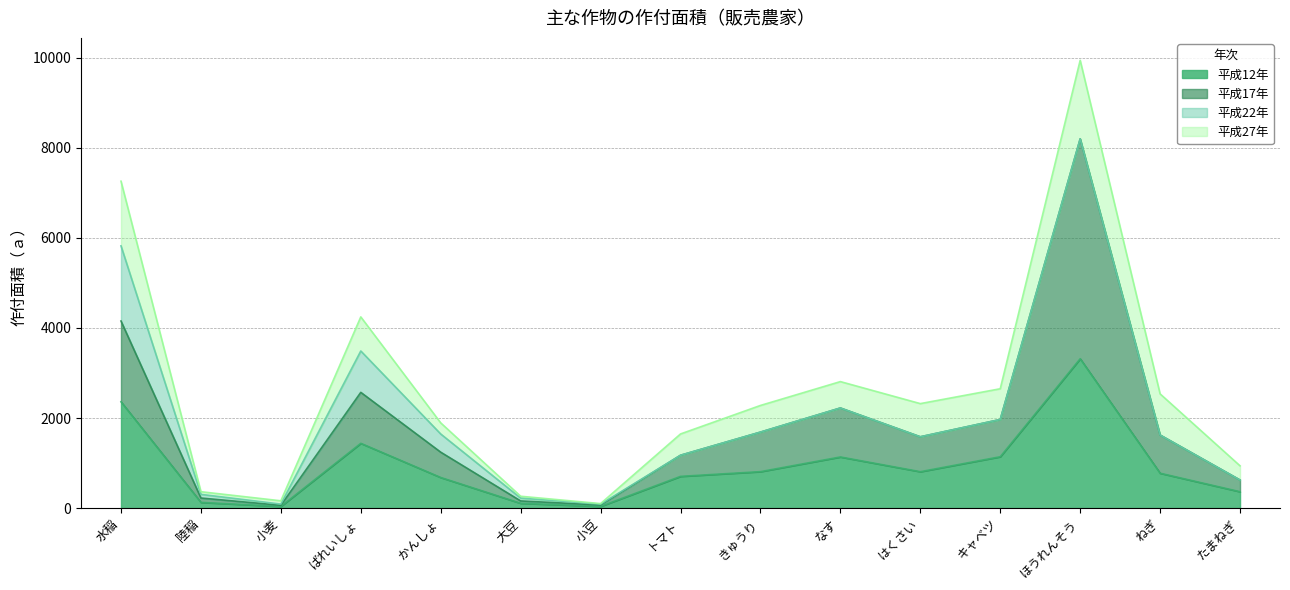

Is the value of 平成12年 at かんしょ greater than the value of 平成17年 at ほうれんそう?

No